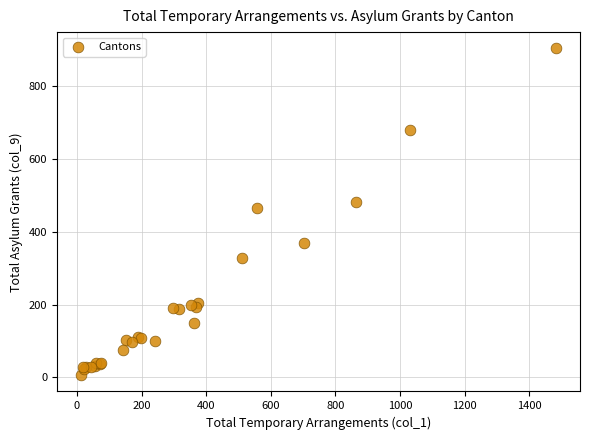

What Y value in the scatter plot is closest to 455?

466